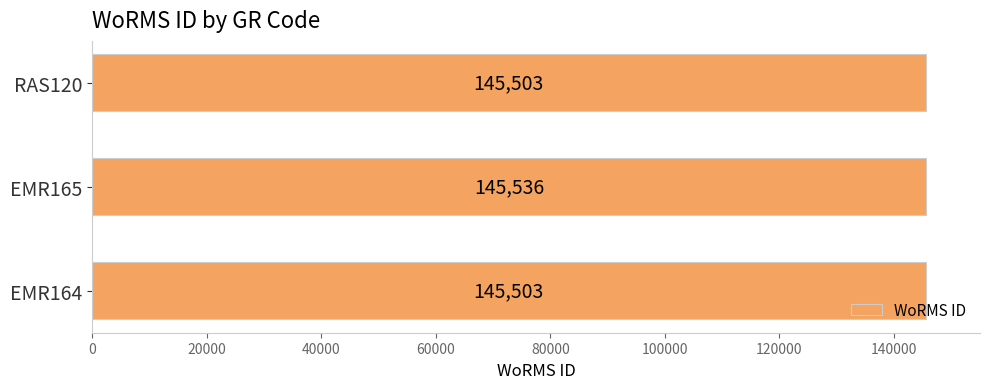

Is it true that the value at EMR164 is 46541?

False